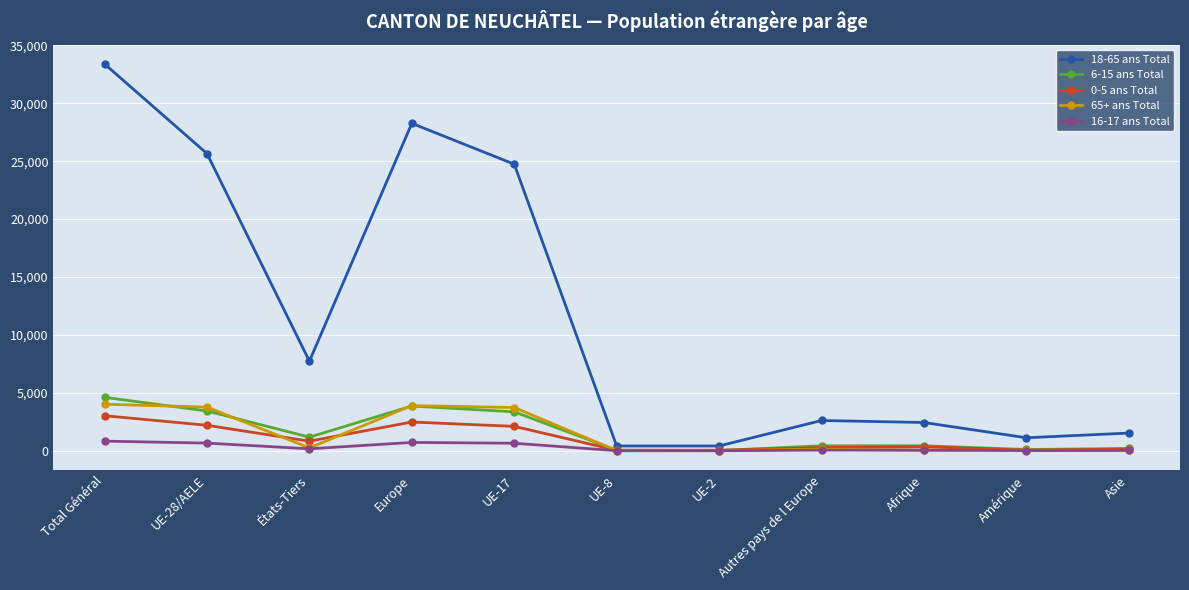

Which series has the largest total across all categories?

18-65 ans Total